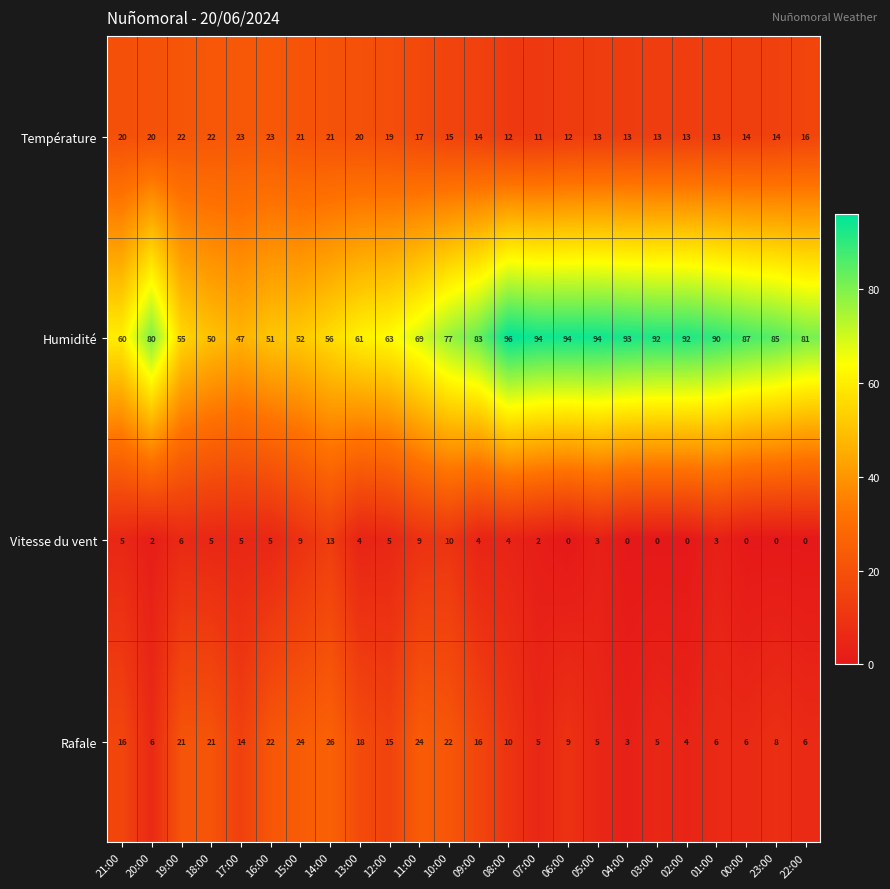

Which series changed the most between 08:00 and 01:00?

Humidité